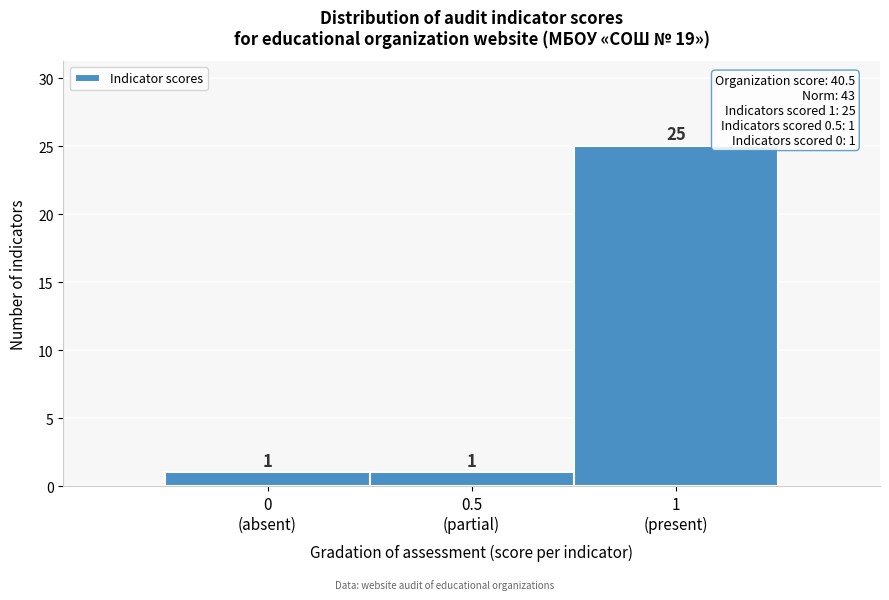

Reading left to right, list all the values displayed in this chart.

1	1	25